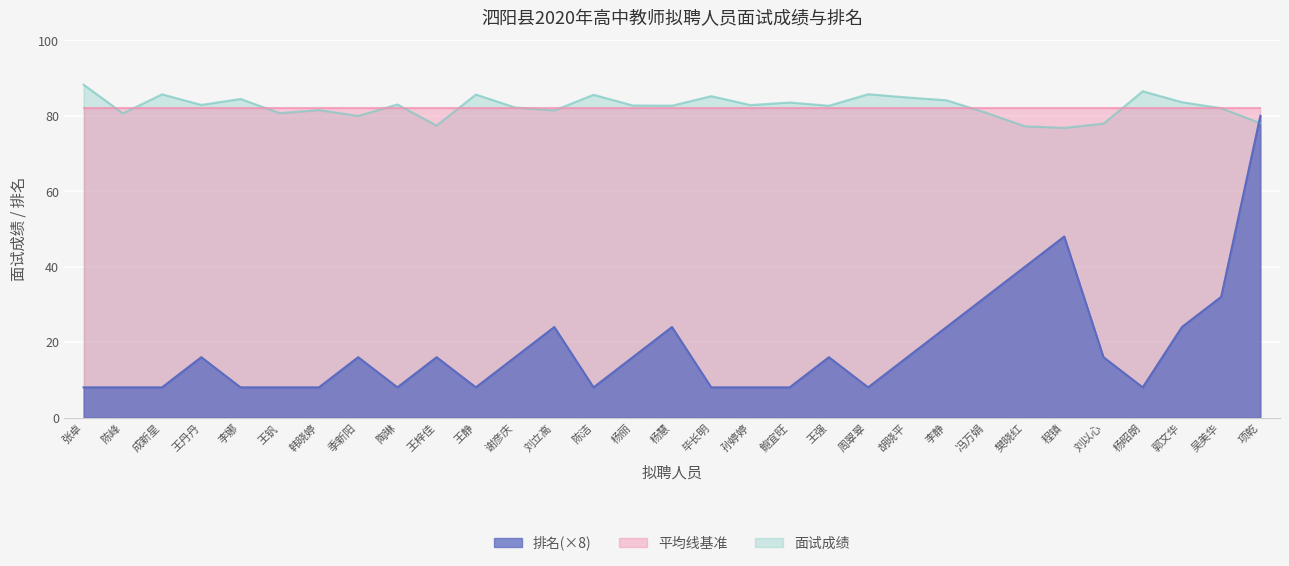

Is it true that 面试成绩 equals 84.5 at 李娜?

True